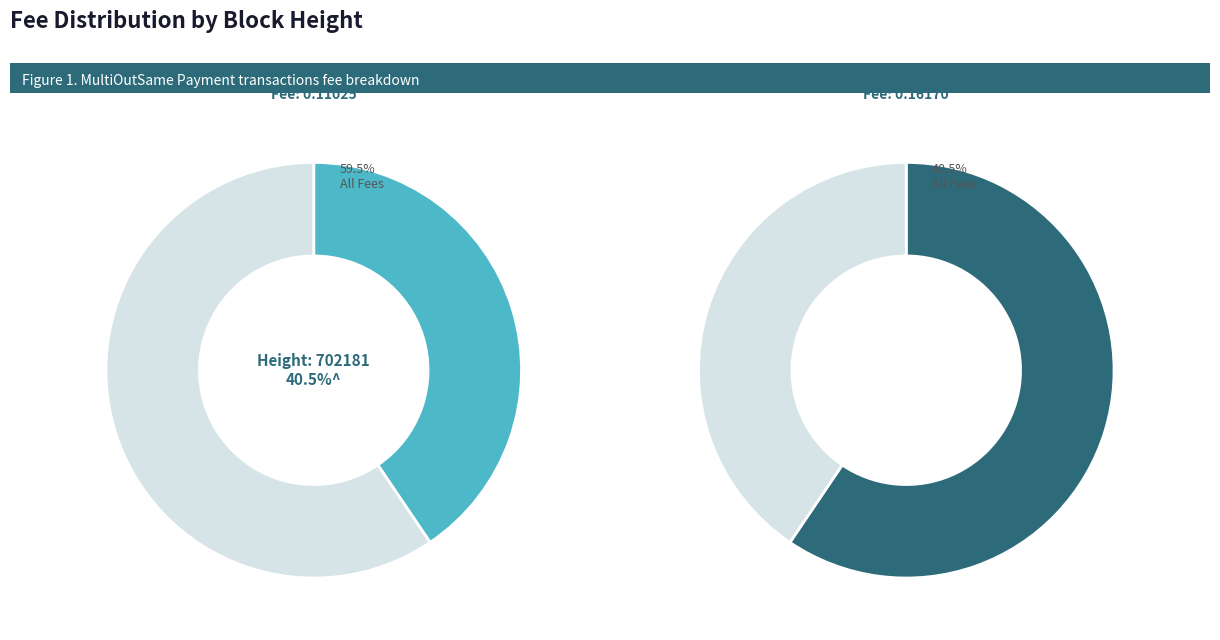

To the nearest percent, what is the average slice percentage?

50%